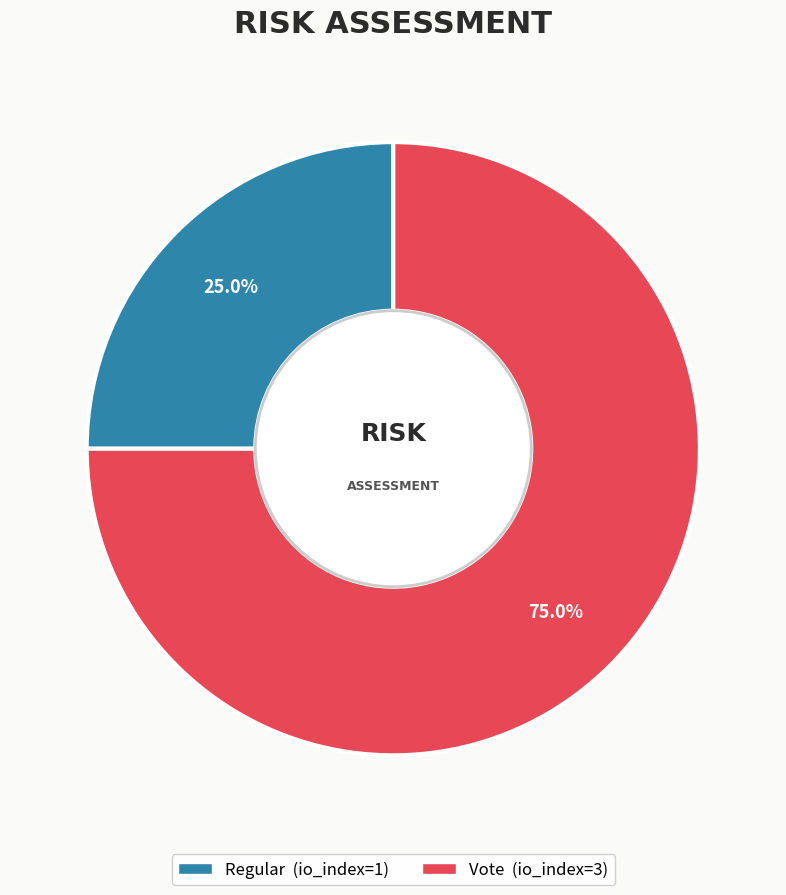

To the nearest percent, what is the average slice percentage?

50%